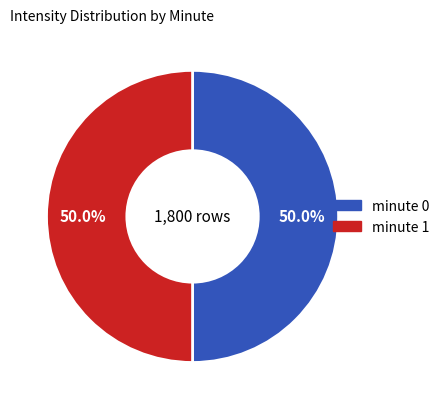

To the nearest percent, what is the difference between the largest and smallest slice percentages?

0%